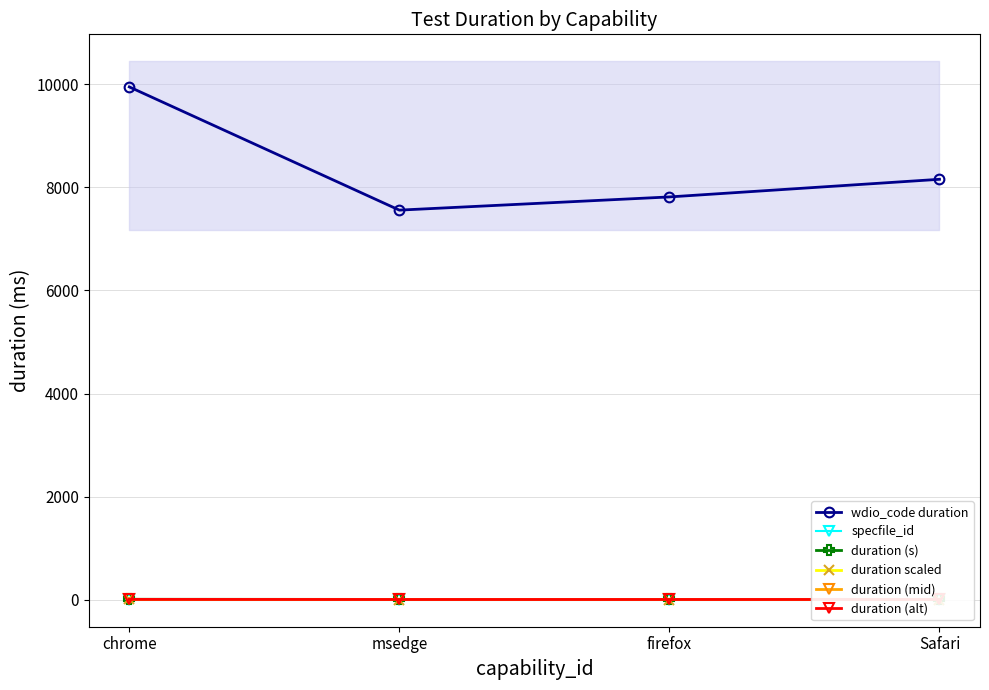

The value of duration (s) at msedge is 7.6. True or false?

True